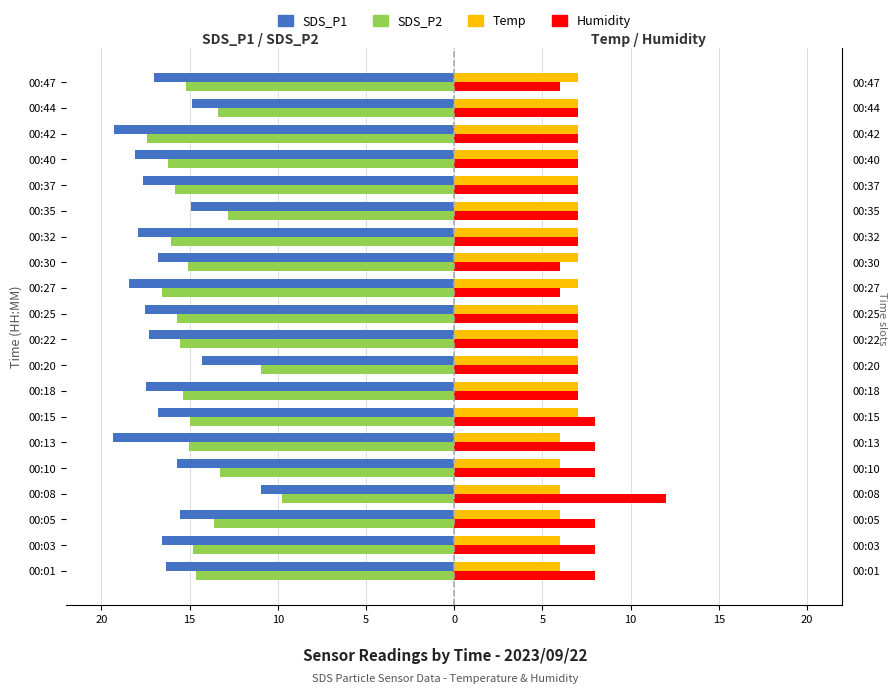

What is the label of the 7th bar from the right?

13